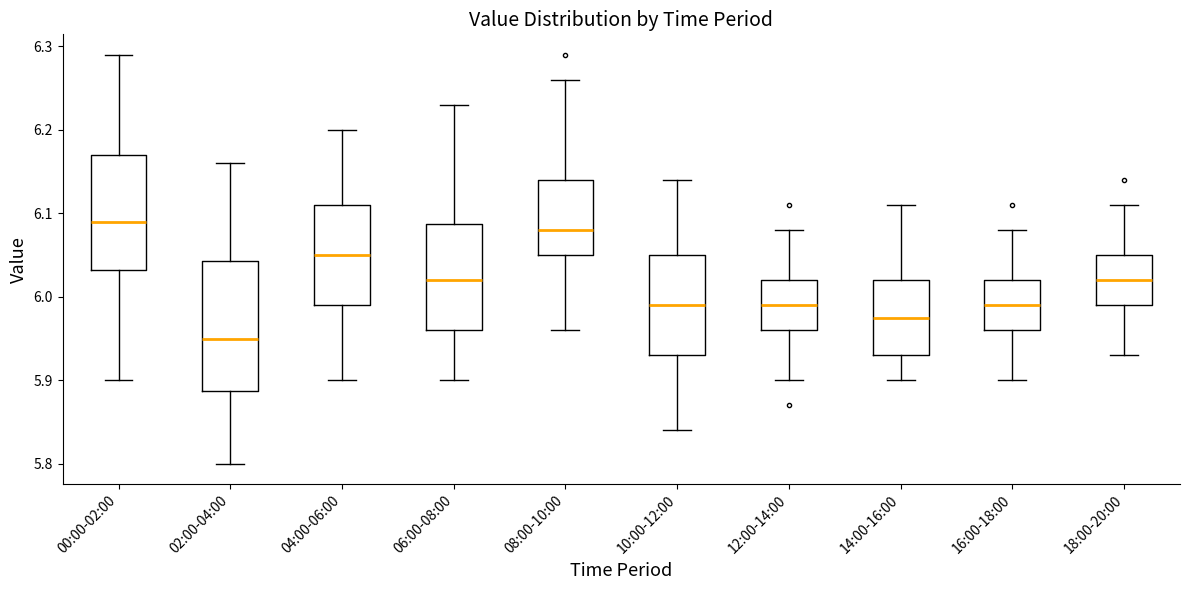

Which box is the tallest, from its lower edge to its upper edge?

02:00-04:00